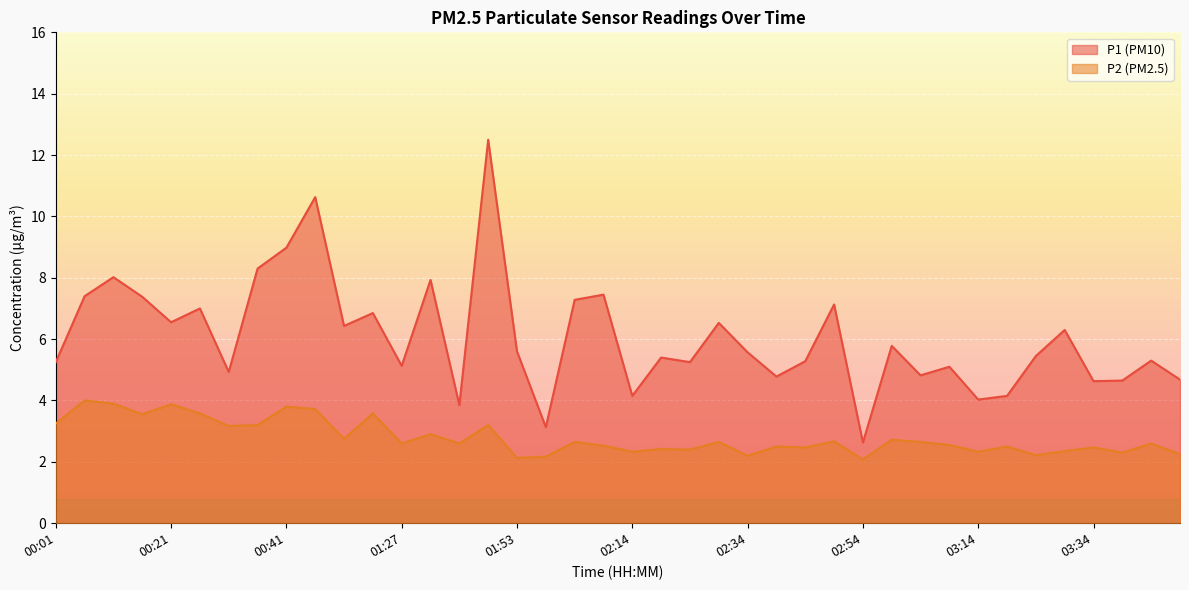

Rank the series at 00:31 from lowest to highest value.

P2, P1